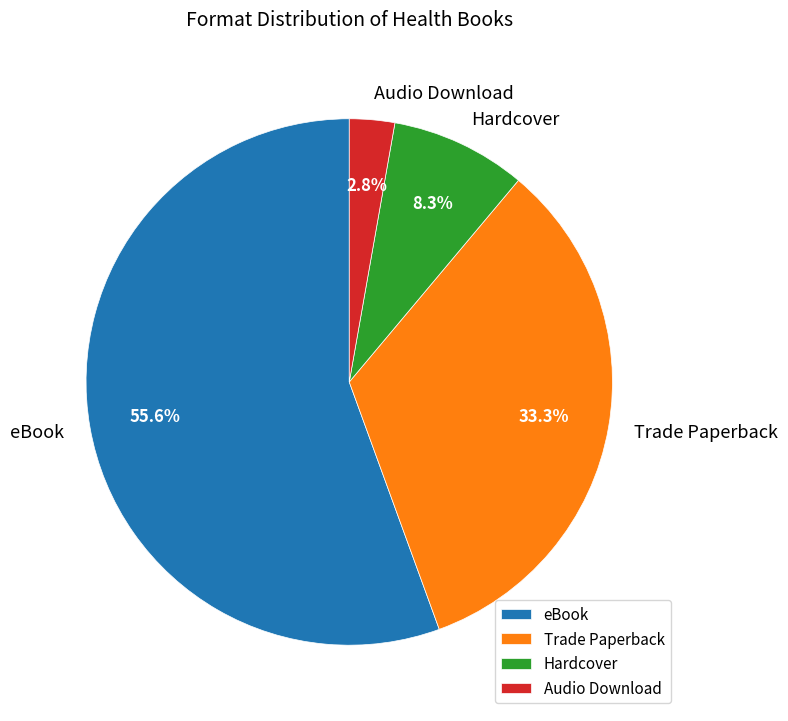

Is Audio Download the majority of the pie?

No